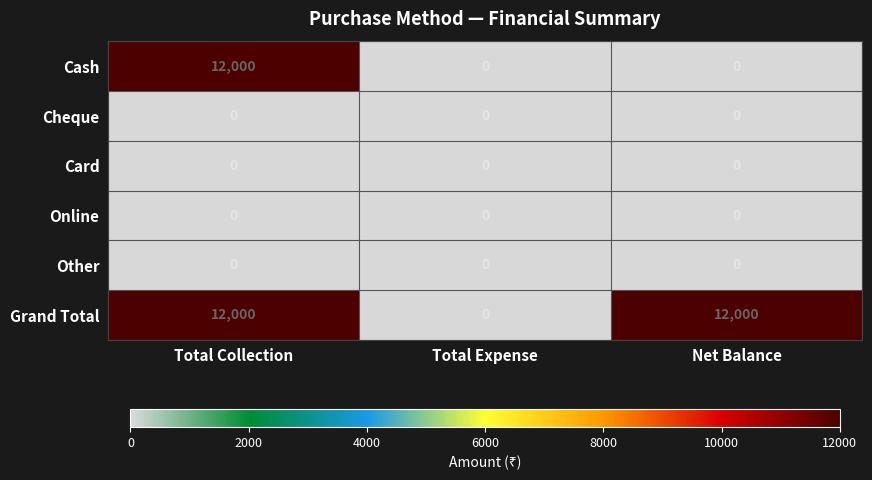

What is the maximum value shown in the chart?

12000